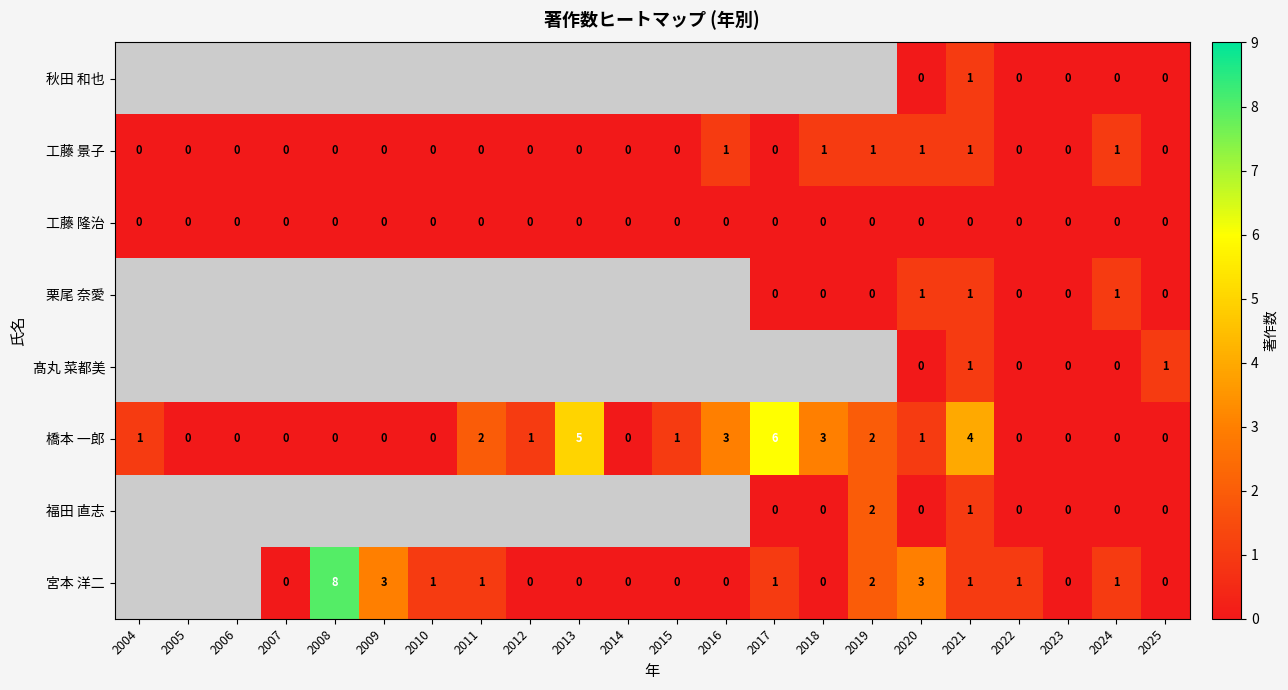

What is the difference between the second highest and second lowest values in the 橋本 一郎 series?

5